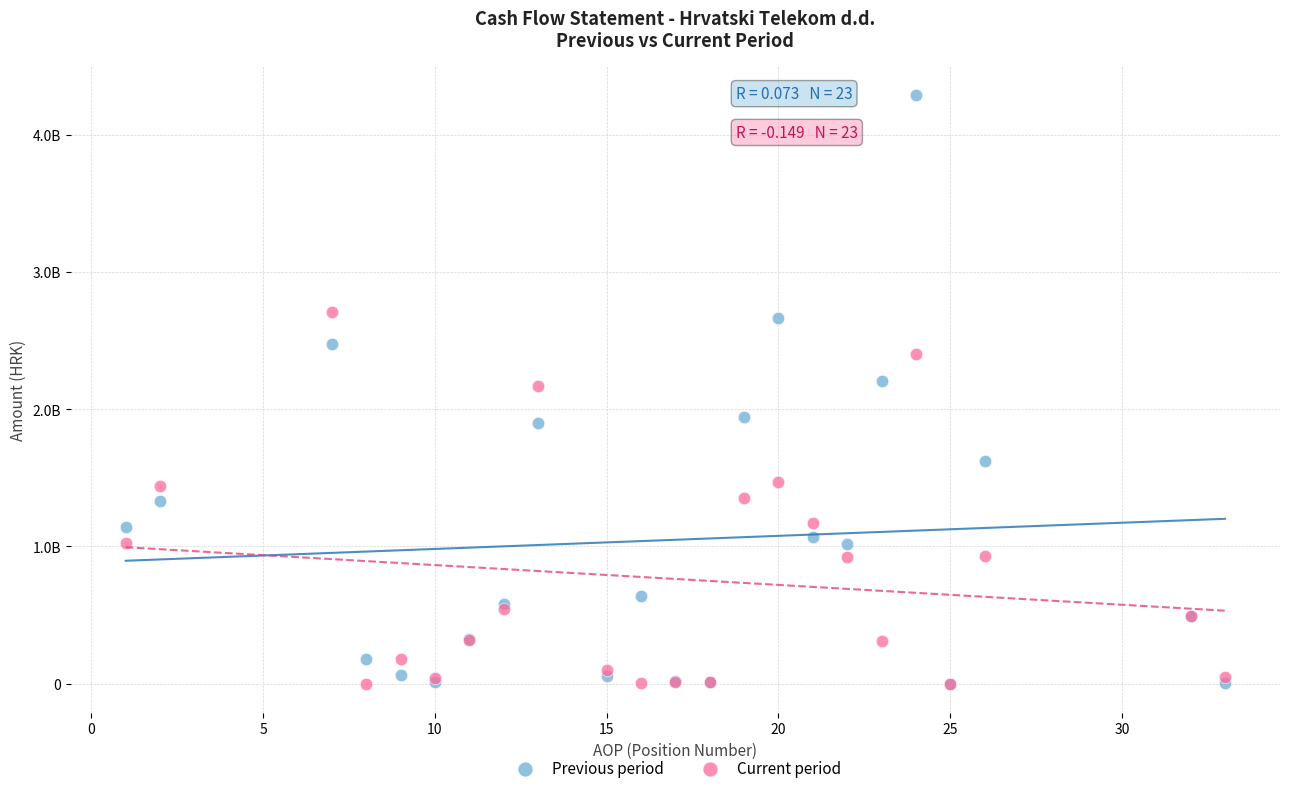

What are all the series names shown in the legend?

Previous period, Current period